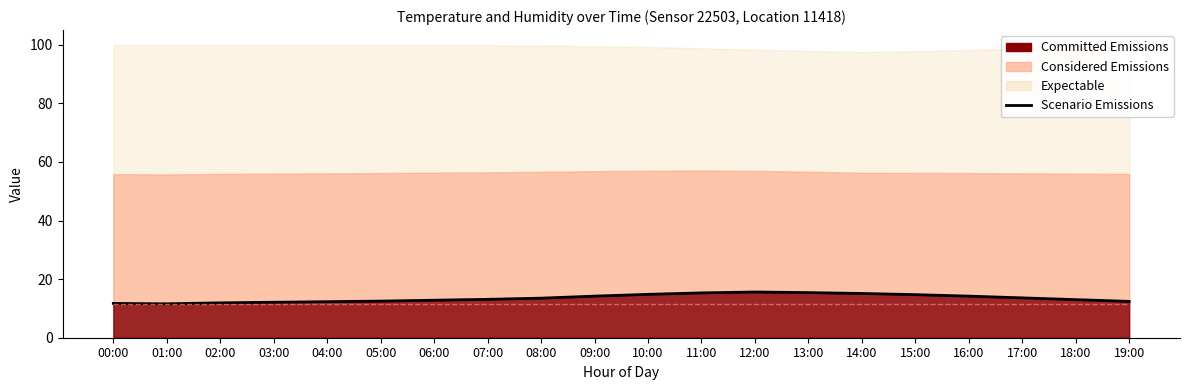

How many lines are shown in the chart?

1